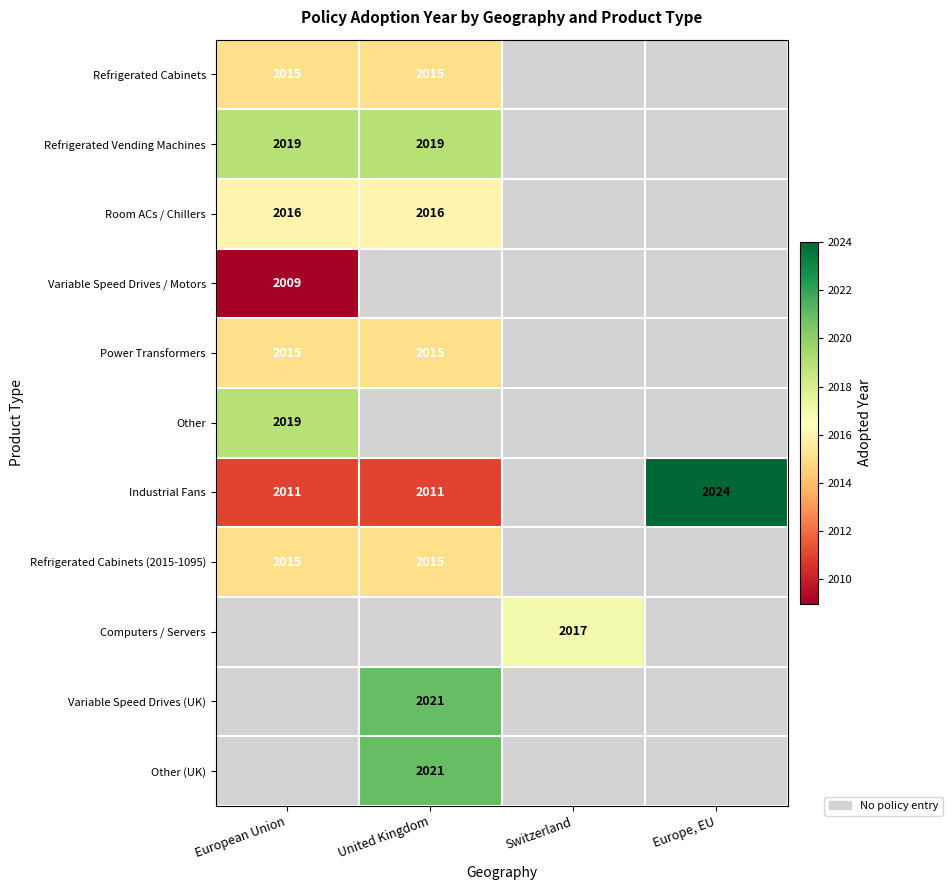

Is the value of Other (UK) at United Kingdom greater than the value of Computers / Servers at Switzerland?

Yes